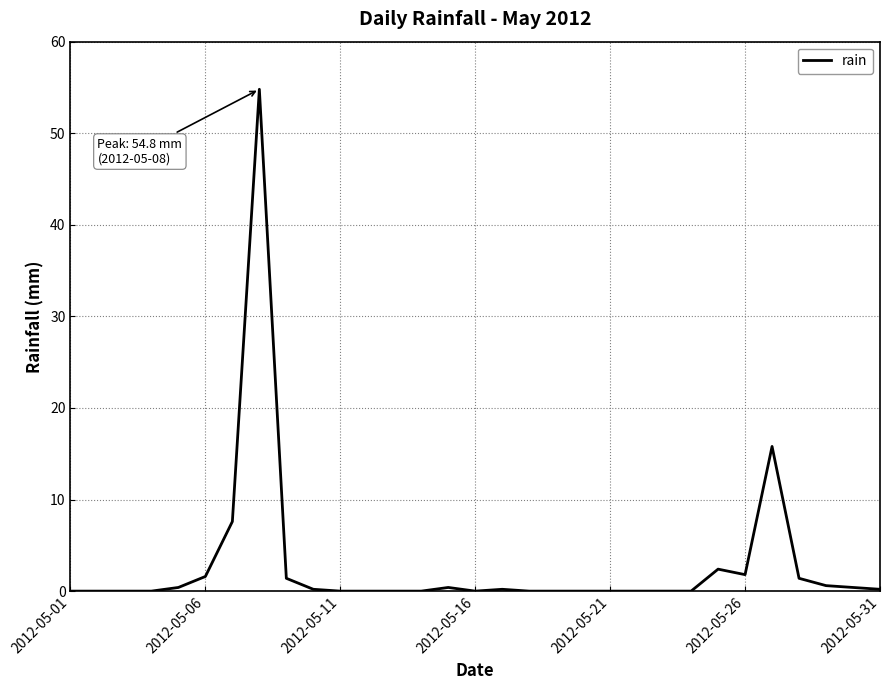

What is the difference between the maximum and minimum values?

54.8